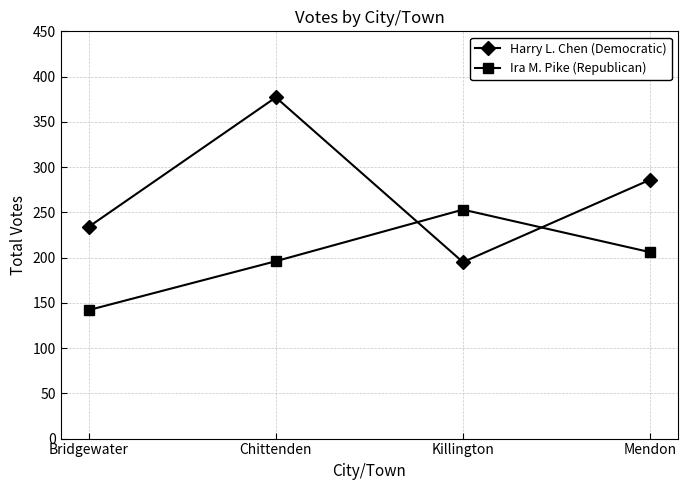

True or false: Ira M. Pike (Republican) has a value of 253 at Killington.

True